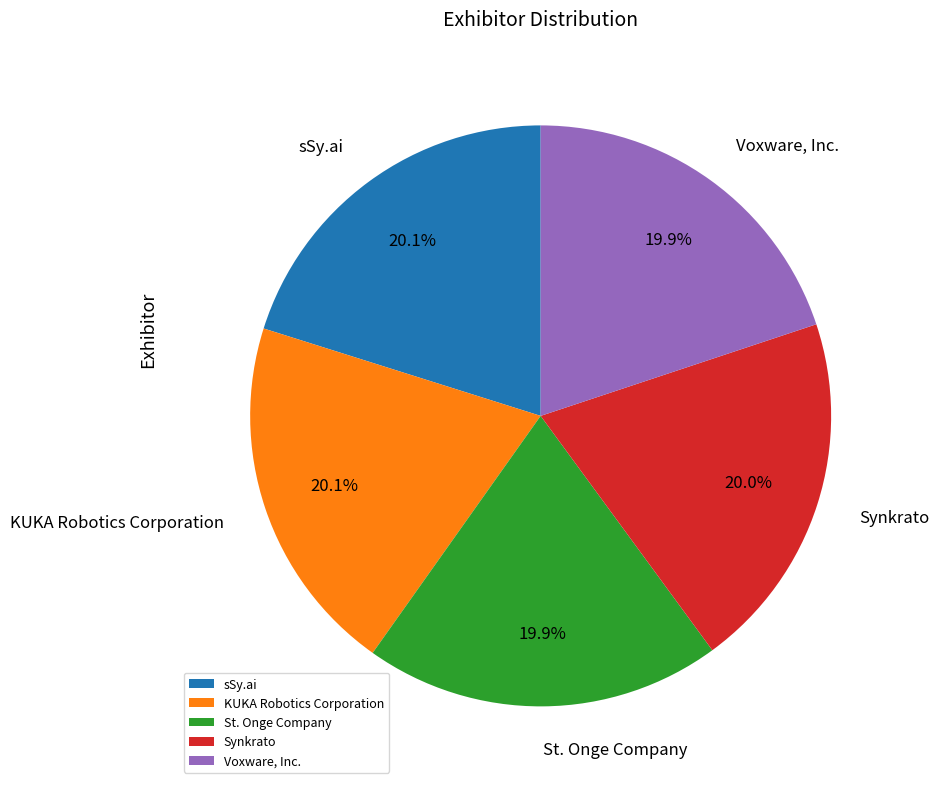

Combined, what portion of the pie is St. Onge Company and Voxware, Inc.?

39.8%